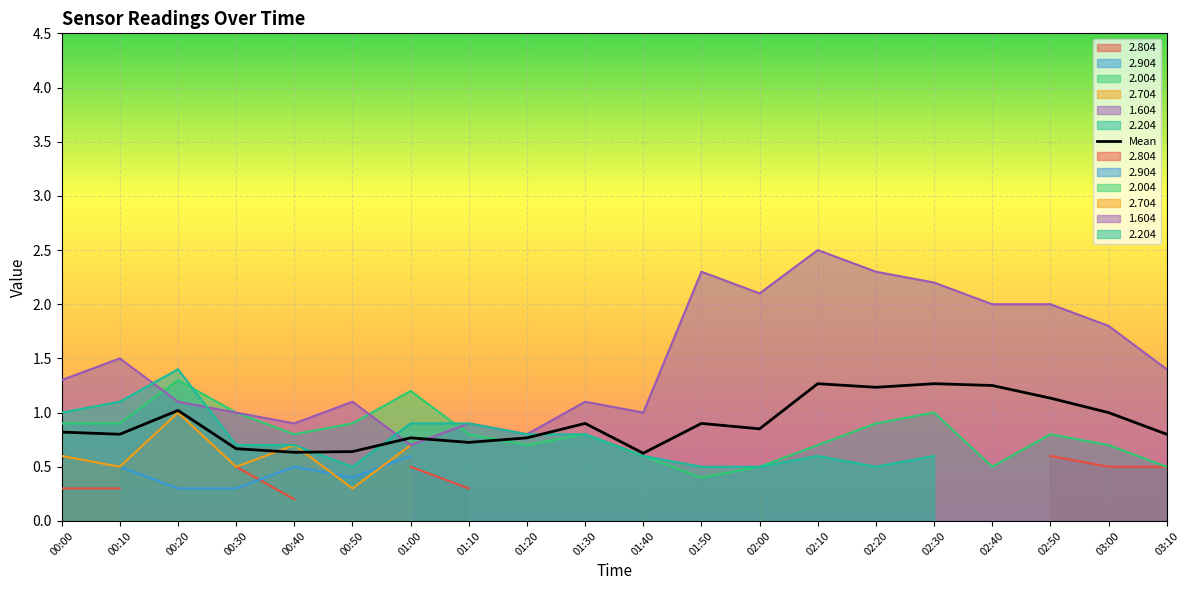

What is the value of the 19th point from the left?

1.0